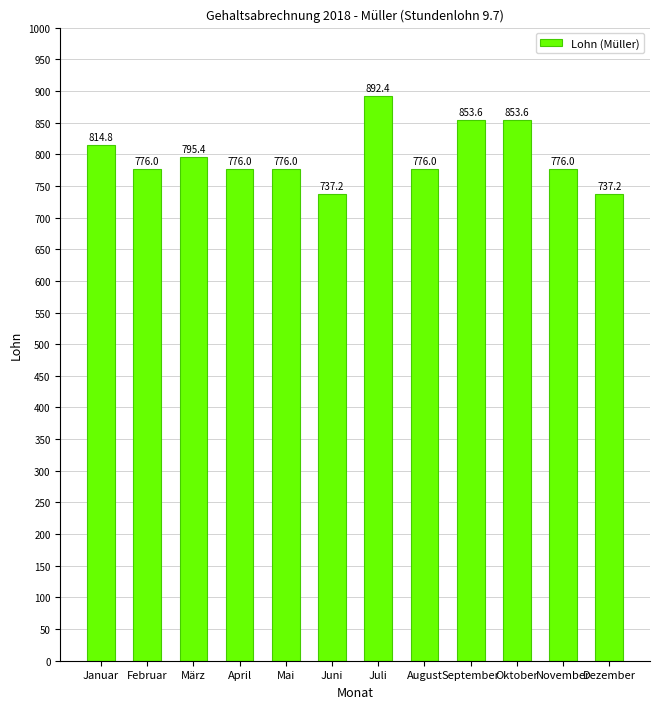

Is it true that the value at Dezember is 737.2?

True